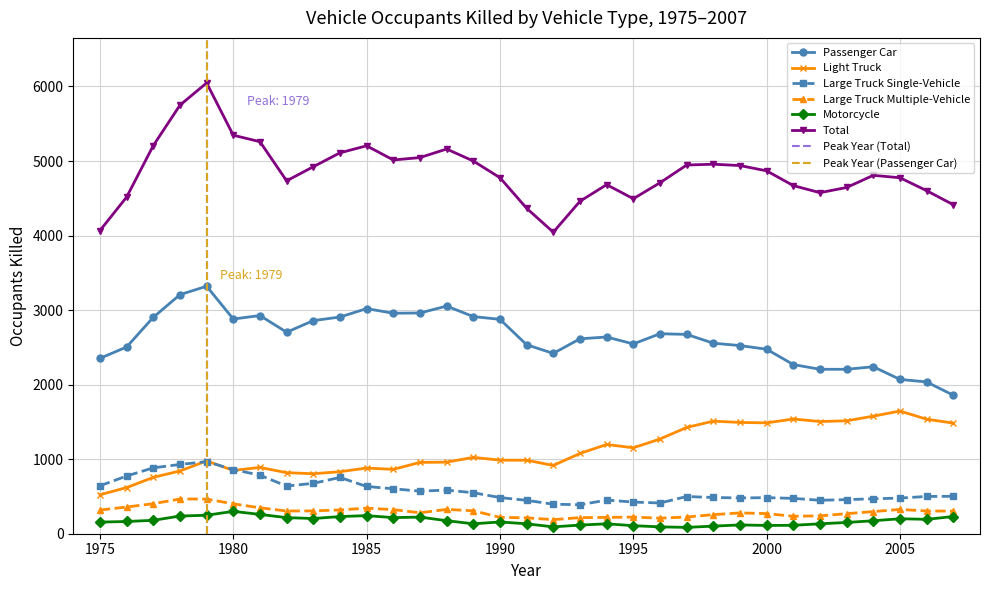

True or false: Large Truck Multiple-Vehicle and Large Truck Single-Vehicle cross at least once.

False